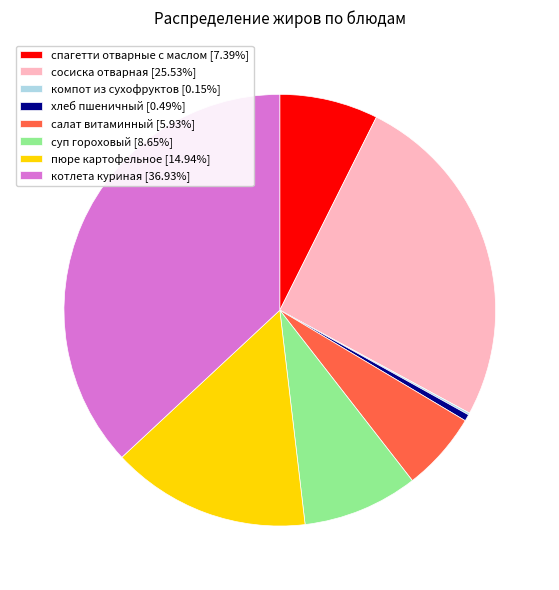

Does хлеб пшеничный [0.49%] account for over 50% of the chart?

No